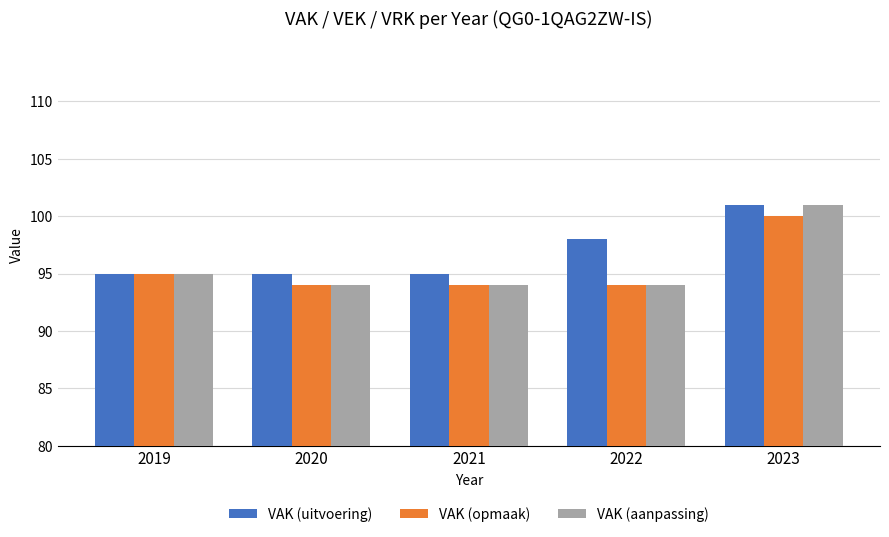

What is the minimum value for VAK (uitvoering)?

95